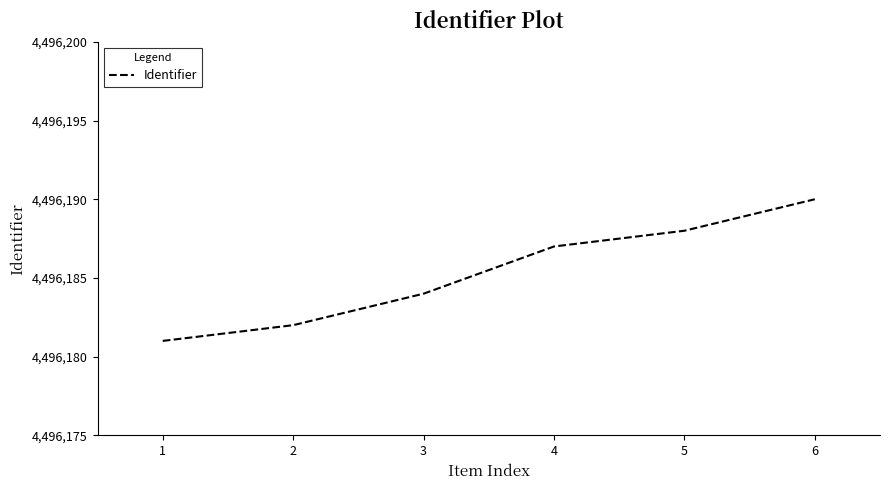

Between 5 and 2, which is larger?

5